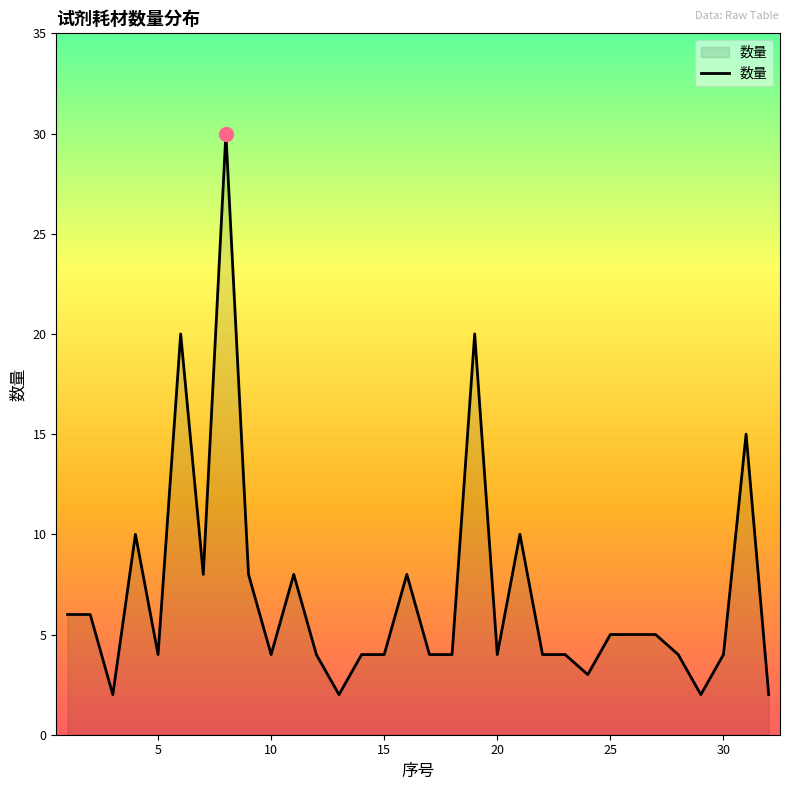

Does the chart display data point markers on the line(s)?

No